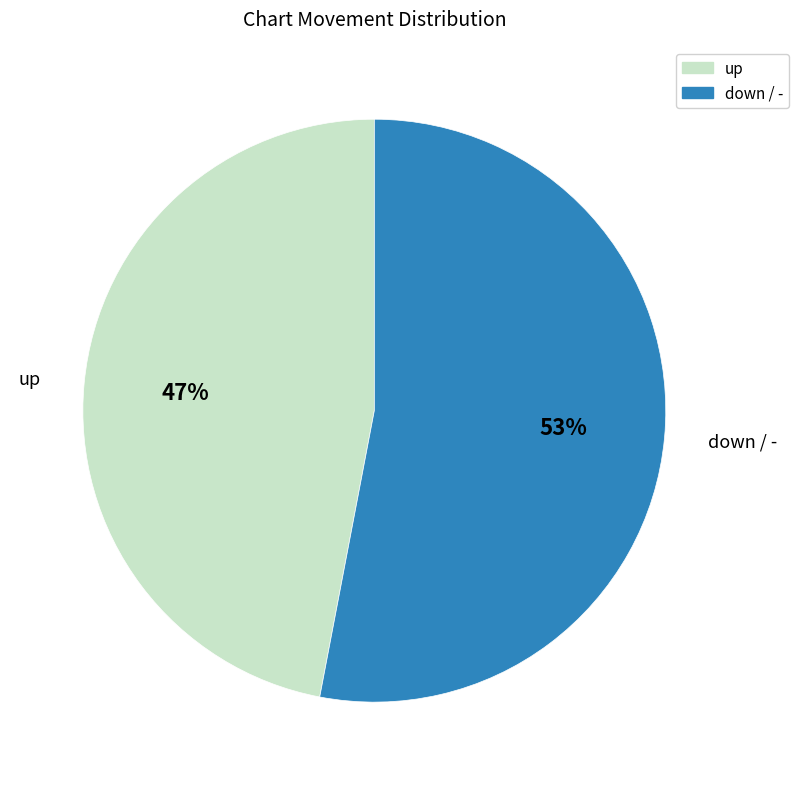

Is the sum of down / - and up greater than half?

Yes